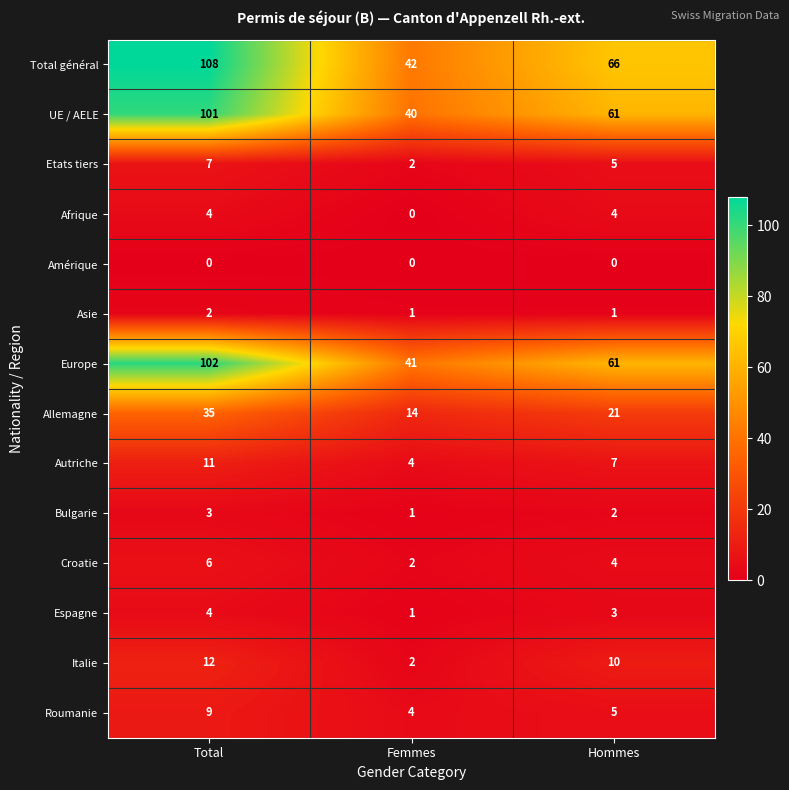

How many data points does each series have?

3